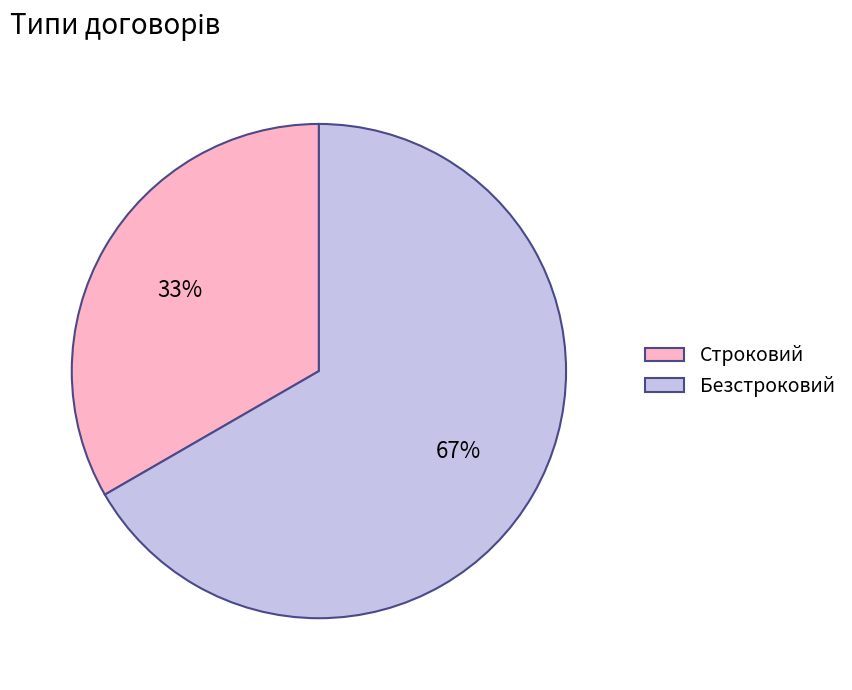

Between Безстроковий and Строковий, which is larger?

Безстроковий